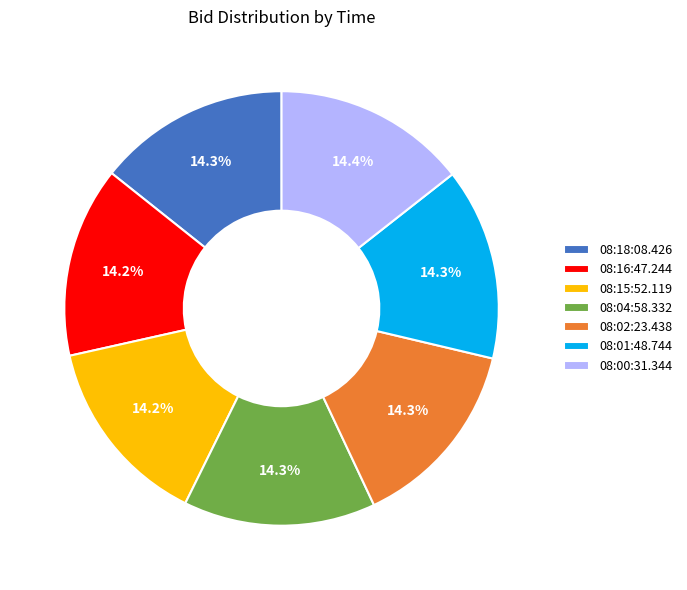

Is 08:02:23.438 the majority of the pie?

No